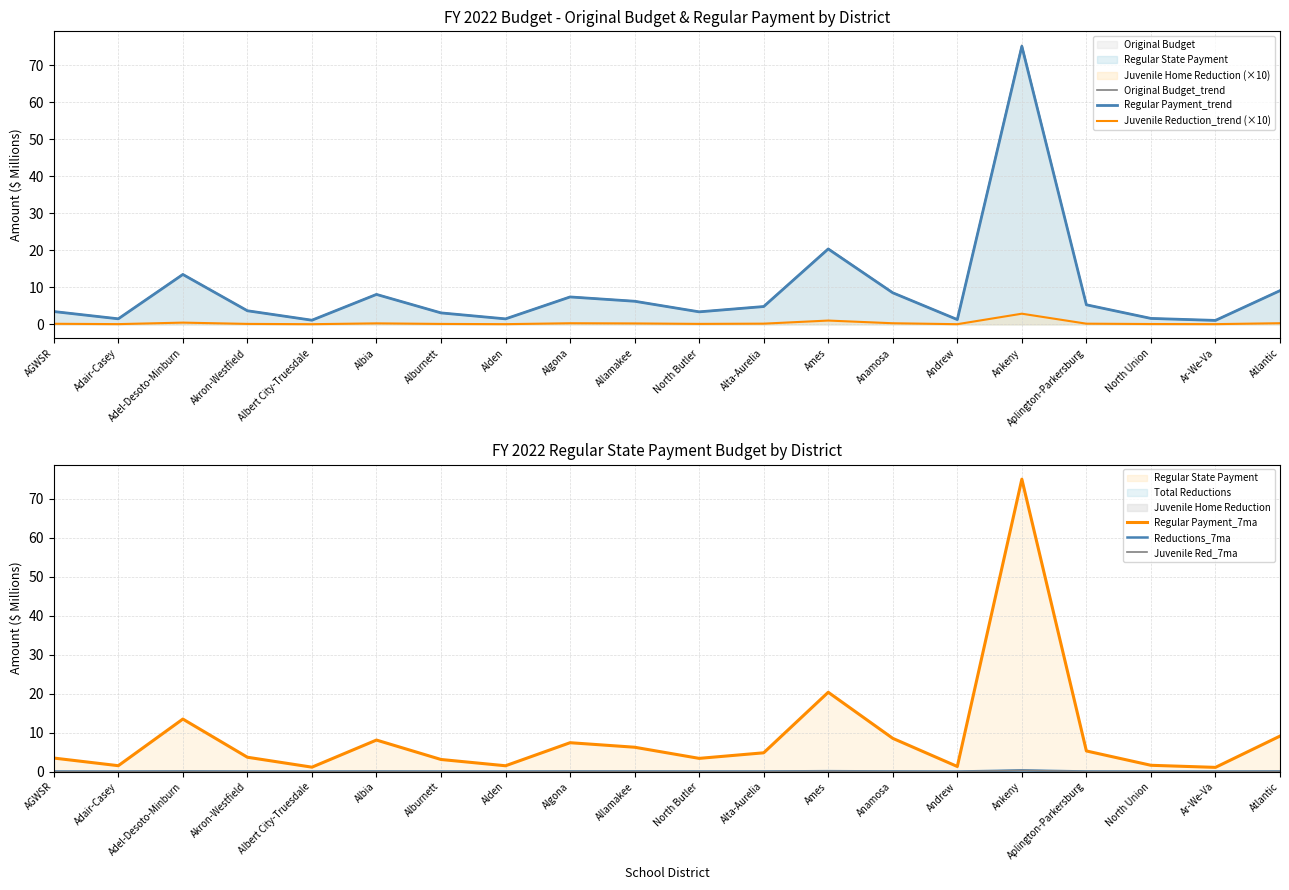

Rank the series by their maximum value, from highest to lowest.

Original Budget_trend, Regular Payment_trend, Regular Payment_7ma, Juvenile Reduction_trend (×10), Reductions_7ma, Juvenile Red_7ma